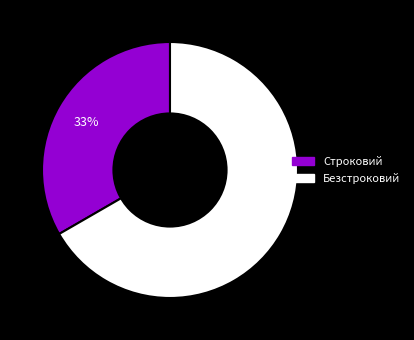

True or false: Безстроковий accounts for 67% of the total.

True